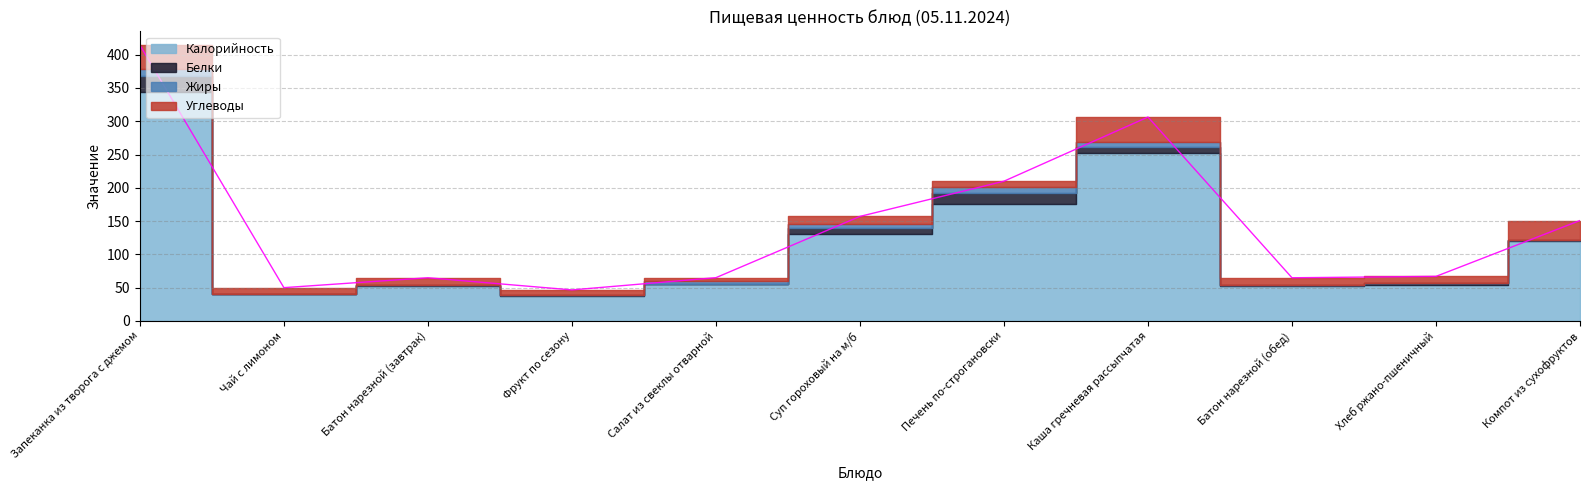

Reading right to left, list all the values displayed in this chart.

Калорийность: Компот из сухофруктов=120.0	Хлеб ржано-пшеничный=54.3	Батон нарезной (обед)=52.4	Каша гречневая рассыпчатая=253.0	Печень по-строгановски=176.0	Суп гороховый на м/б=131.0	Салат из свеклы отварной=55.0	Фрукт по сезону=38.0	Батон нарезной (завтрак)=52.4	Чай с лимоном=40.0	Запеканка из творога с джемом=343.4
Белки: Компот из сухофруктов=0.8	Хлеб ржано-пшеничный=2.0	Батон нарезной (обед)=1.5	Каша гречневая рассыпчатая=8.6	Печень по-строгановски=16.6	Суп гороховый на м/б=9.1	Салат из свеклы отварной=0.9	Фрукт по сезону=0.8	Батон нарезной (завтрак)=1.5	Чай с лимоном=0.3	Запеканка из творога с джемом=24.0
Жиры: Компот из сухофруктов=0.0	Хлеб ржано-пшеничный=0.4	Батон нарезной (обед)=0.6	Каша гречневая рассыпчатая=7.8	Печень по-строгановски=8.0	Суп гороховый на м/б=5.3	Салат из свеклы отварной=4.0	Фрукт по сезону=0.2	Батон нарезной (завтрак)=0.6	Чай с лимоном=0.1	Запеканка из творога с джемом=11.6
Углеводы: Компот из сухофруктов=30.0	Хлеб ржано-пшеничный=10.2	Батон нарезной (обед)=10.3	Каша гречневая рассыпчатая=37.0	Печень по-строгановски=9.3	Суп гороховый на м/б=11.7	Салат из свеклы отварной=5.0	Фрукт по сезону=7.5	Батон нарезной (завтрак)=10.3	Чай с лимоном=9.5	Запеканка из творога с джемом=35.5